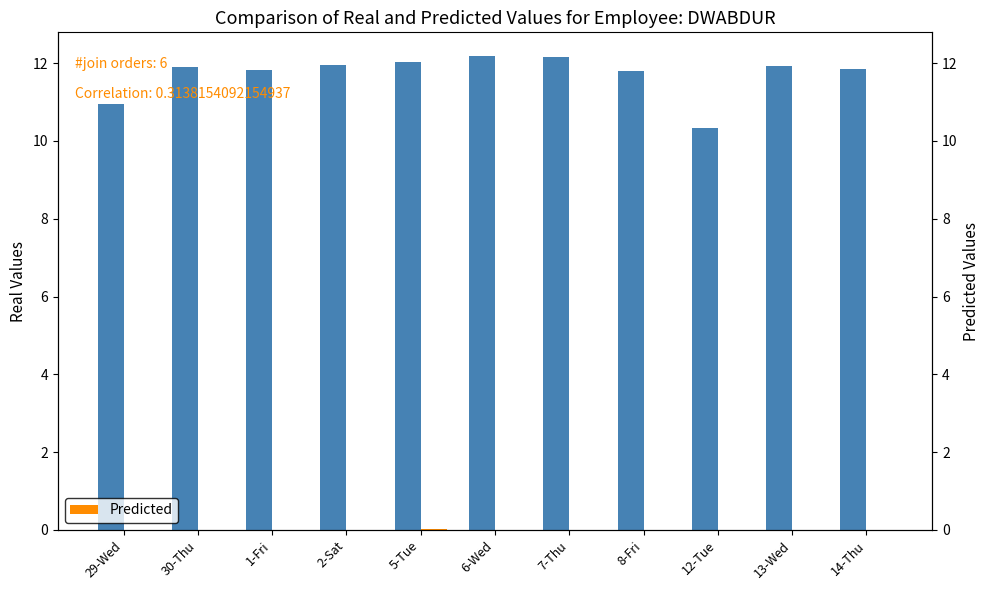

What is the label of the 3rd bar from the left?

1-Fri